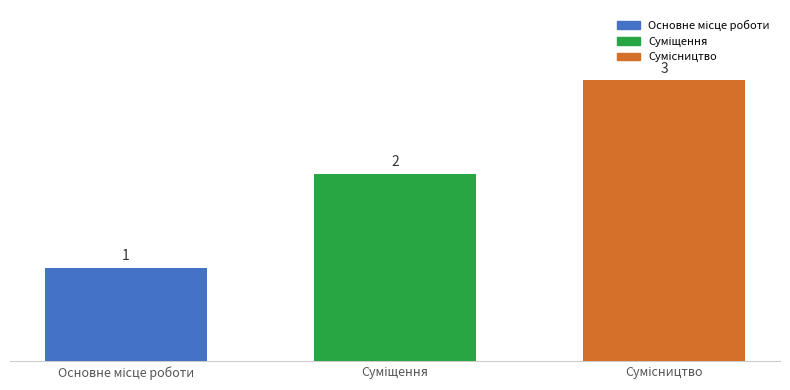

What is the sum of all values?

6